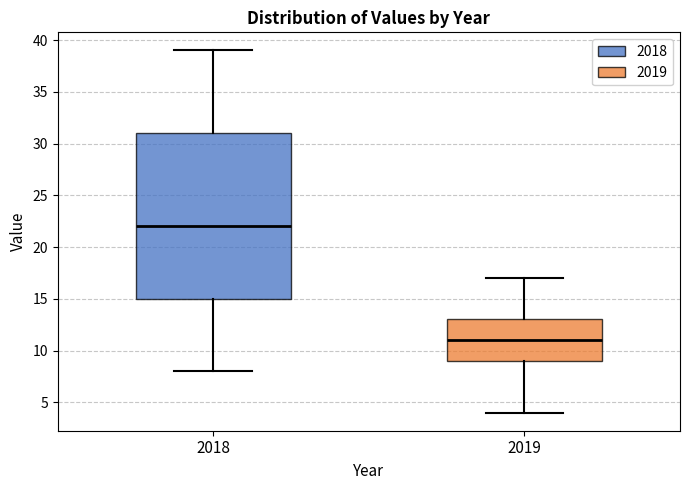

Reading left to right, transcribe this box plot: for each box, give where its median line is, the range the box spans, and where its two whiskers end, as read against the y-axis. The values are not printed on the chart, so give them approximately, as read against the axis.

2018: median 22, box 15 to 31, whiskers 8 to 39
2019: median 11, box 9 to 13, whiskers 4 to 17